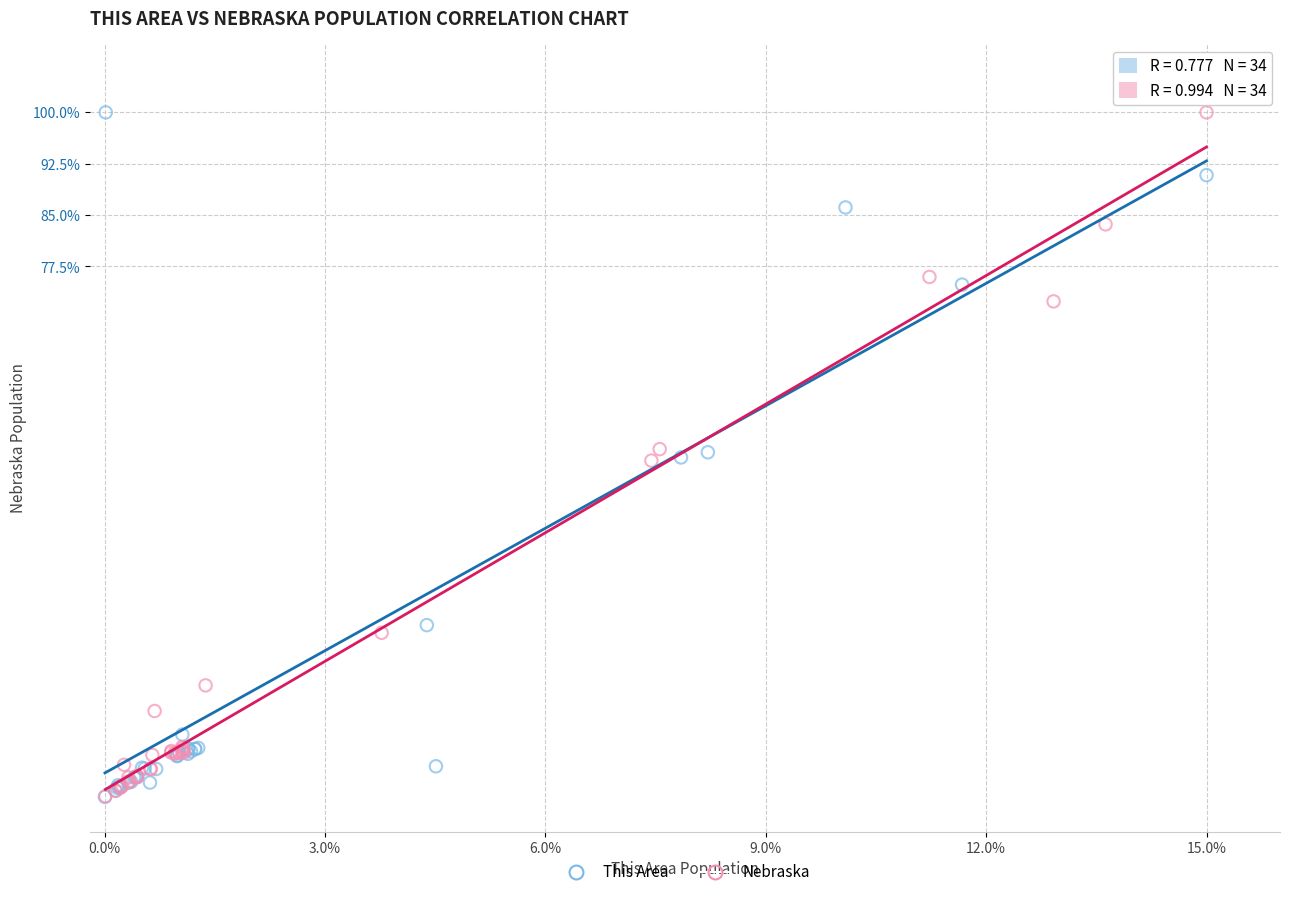

What are all the series names shown in the legend?

This Area, Nebraska